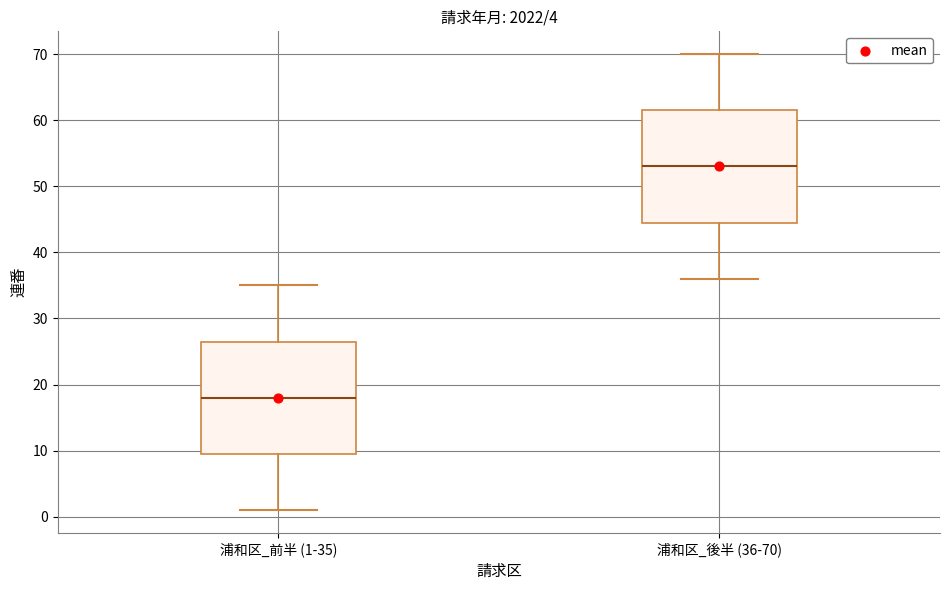

Where does the lower whisker of the box for 浦和区_後半 (36-70) end on the y-axis? The values are not printed on the chart, so give them approximately, as read against the axis.

36